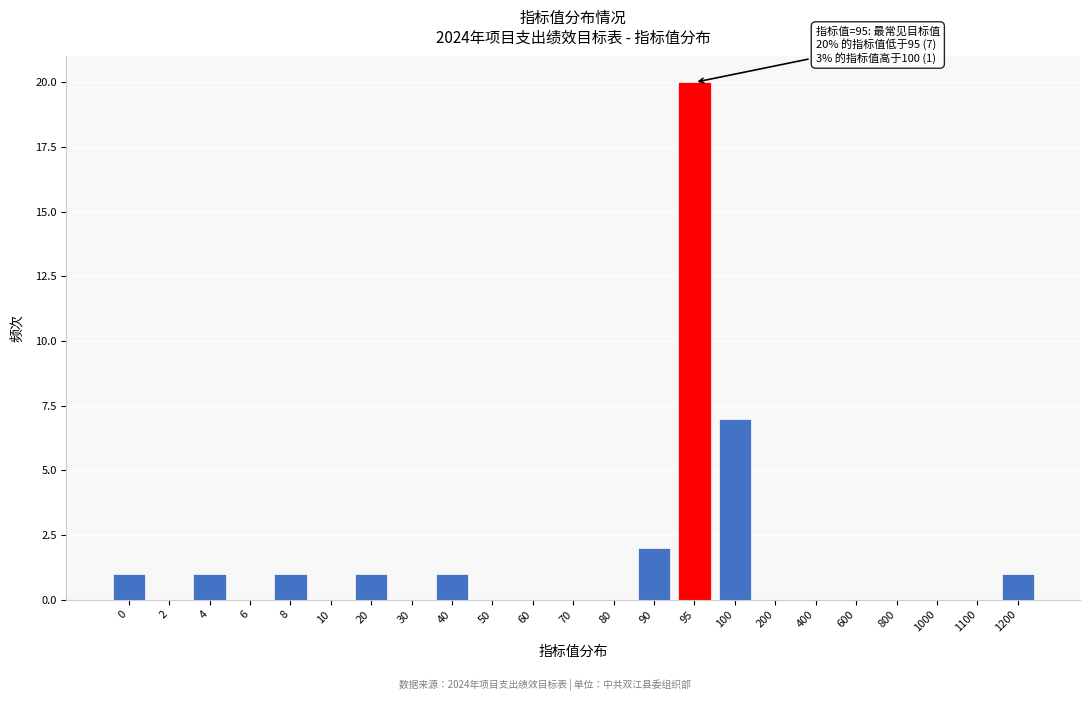

Reading left to right, transcribe all the data shown in this chart.

0=1	2=0	4=1	6=0	8=1	10=0	20=1	30=0	40=1	50=0	60=0	70=0	80=0	90=2	95=20	100=7	200=0	400=0	600=0	800=0	1000=0	1100=0	1200=1